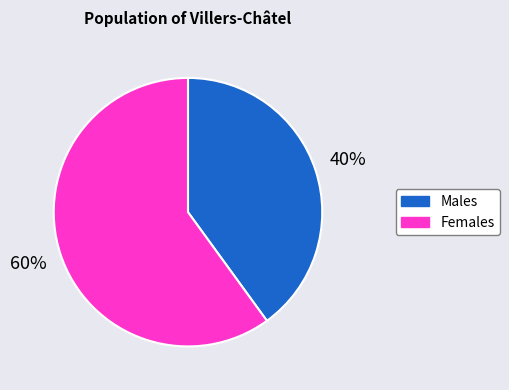

Combined, do Males and Females account for over 50%?

Yes